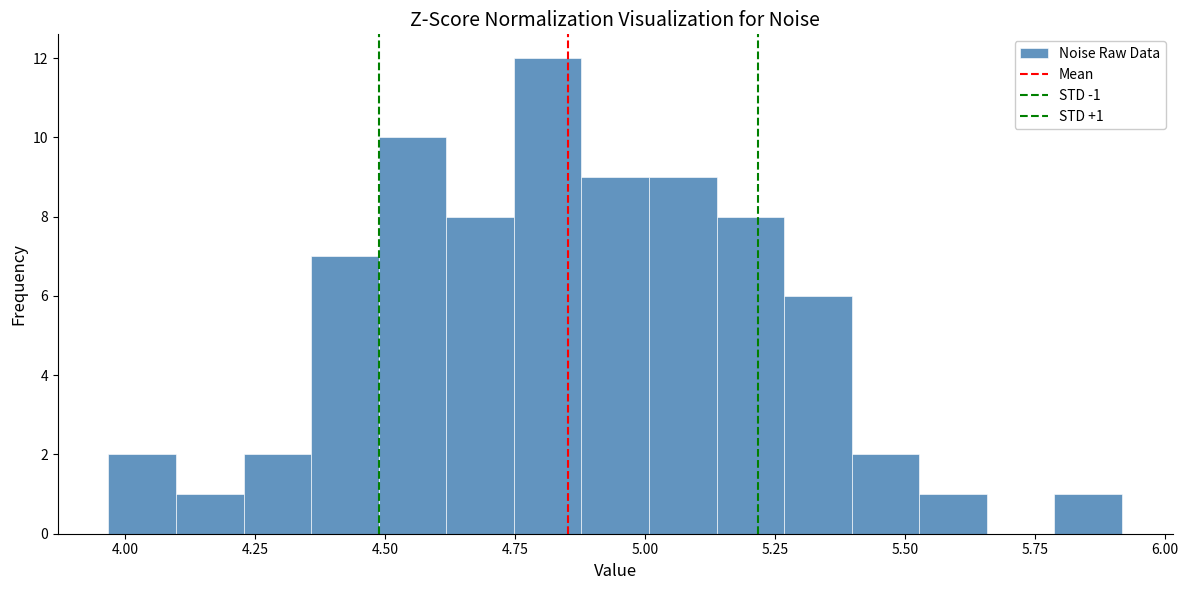

Read against the x-axis, roughly where is the centre of the tallest bar?

4.80